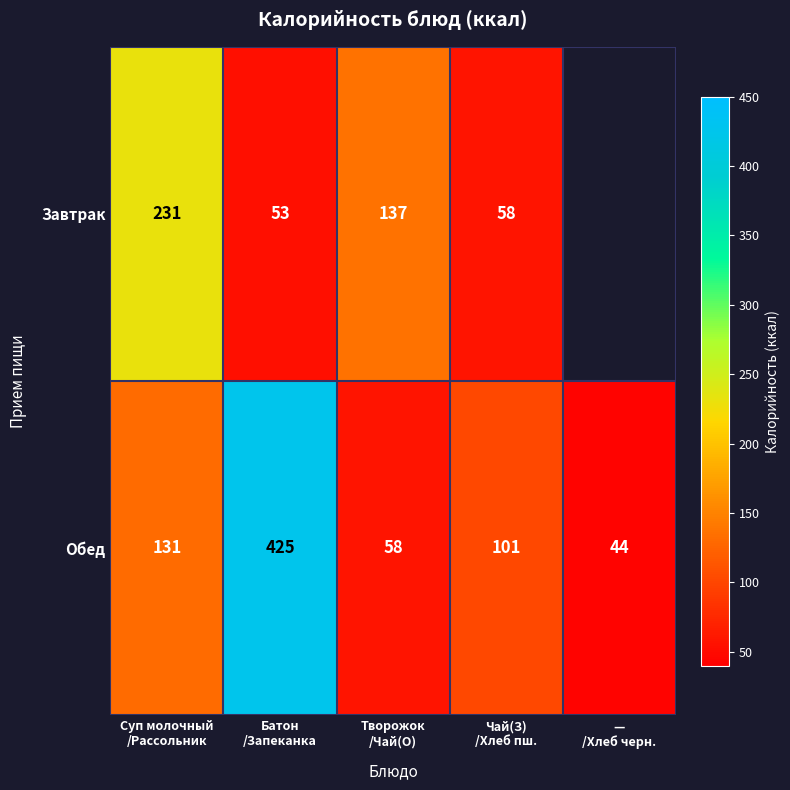

What is the sum of all Обед values?

759